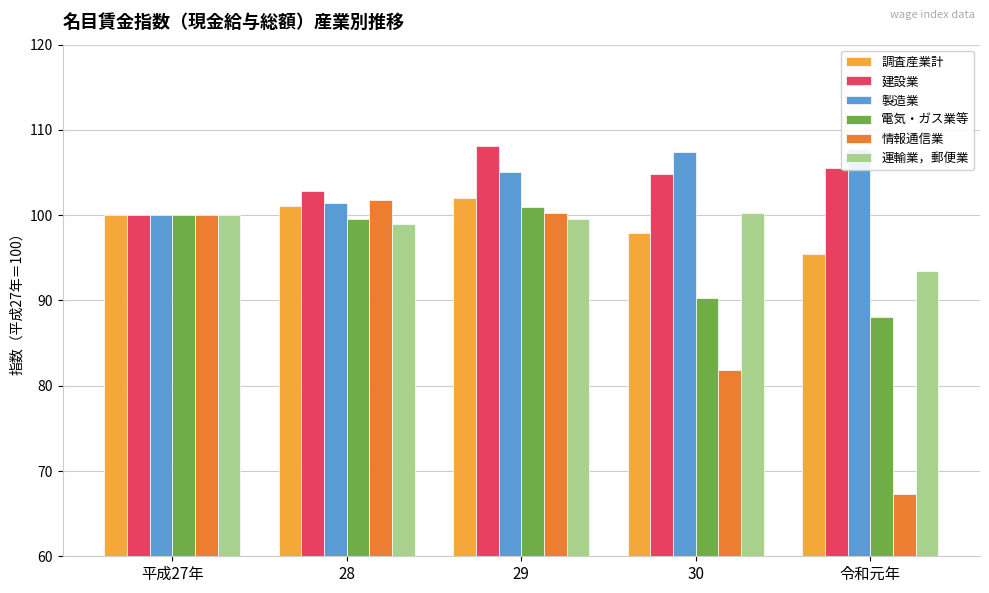

What is the sum of the 製造業 values at 平成27年 and 30?

207.4